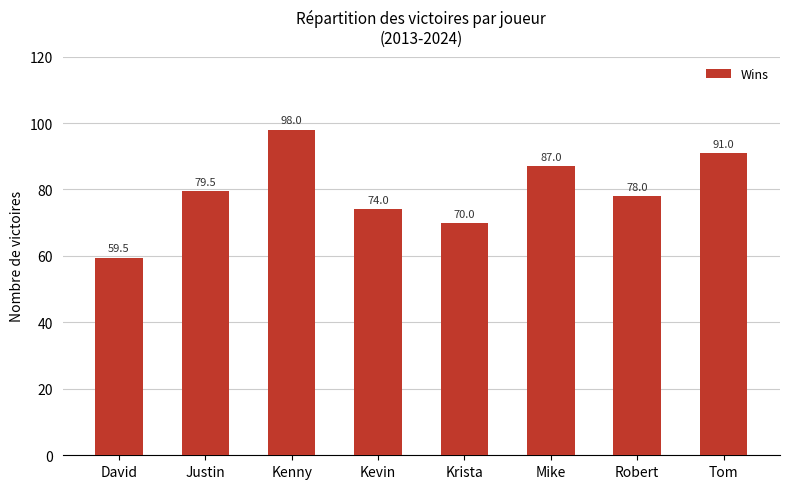

The value at David is 90.2. True or false?

False